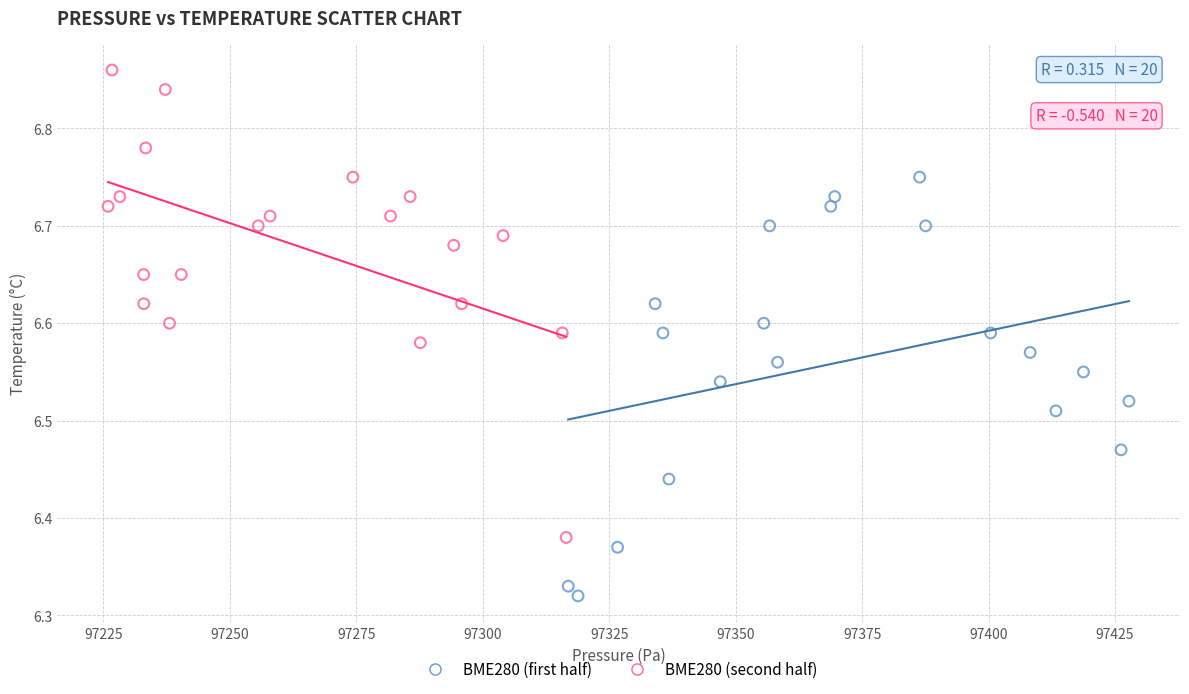

Which series contains the lowest Y value?

BME280 (first half)